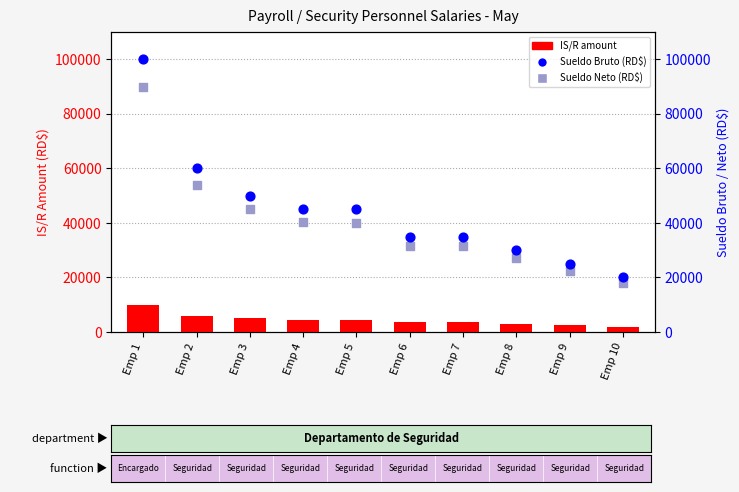

At which category is the sum across all series the highest?

Emp 1